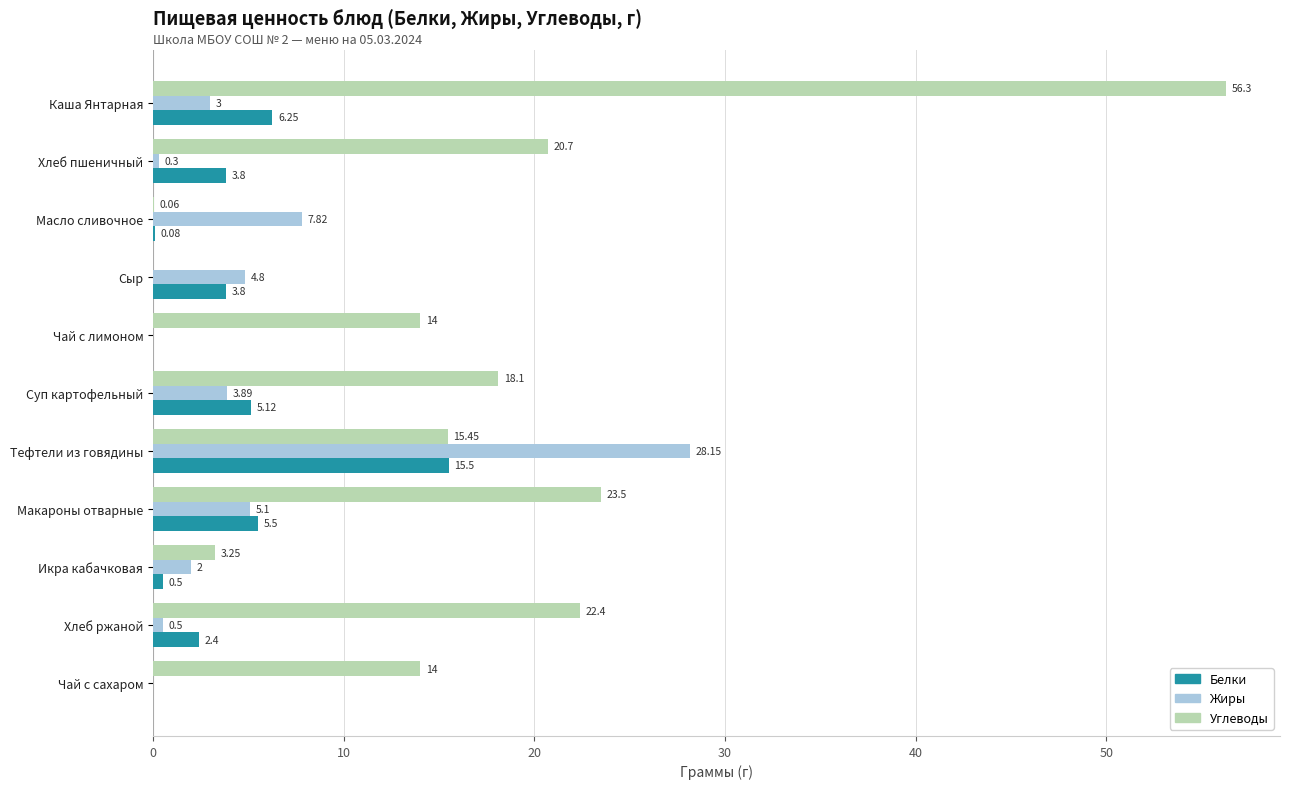

At which category does the chart reach its peak across all series?

Каша Янтарная